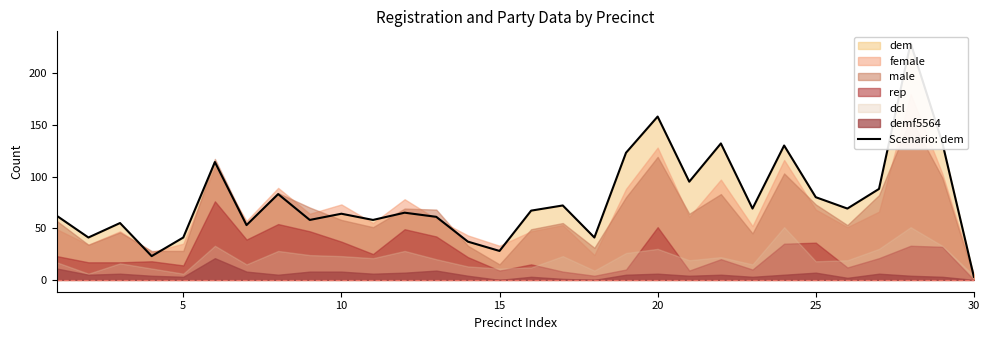

True or false: the data shows 41 at 5.

True